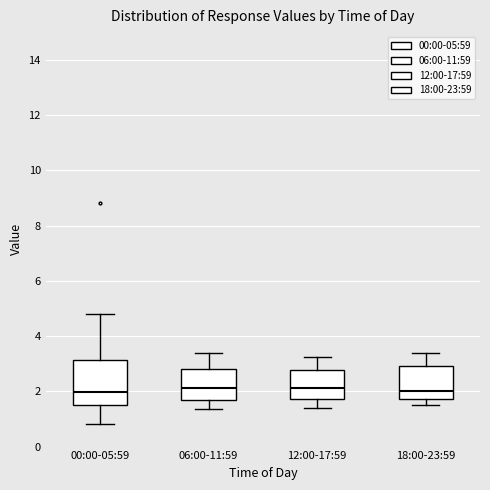

Reading left to right, transcribe this box plot: for each box, give where its median line is, the range the box spans, and where its two whiskers end, as read against the y-axis. The values are not printed on the chart, so give them approximately, as read against the axis.

00:00-05:59: median 2.0, box 1.6 to 3.2, whiskers 0.8 to 4.8
06:00-11:59: median 2.2, box 1.8 to 2.8, whiskers 1.4 to 3.4
12:00-17:59: median 2.2, box 1.8 to 2.8, whiskers 1.4 to 3.2
18:00-23:59: median 2.0, box 1.8 to 3.0, whiskers 1.6 to 3.4